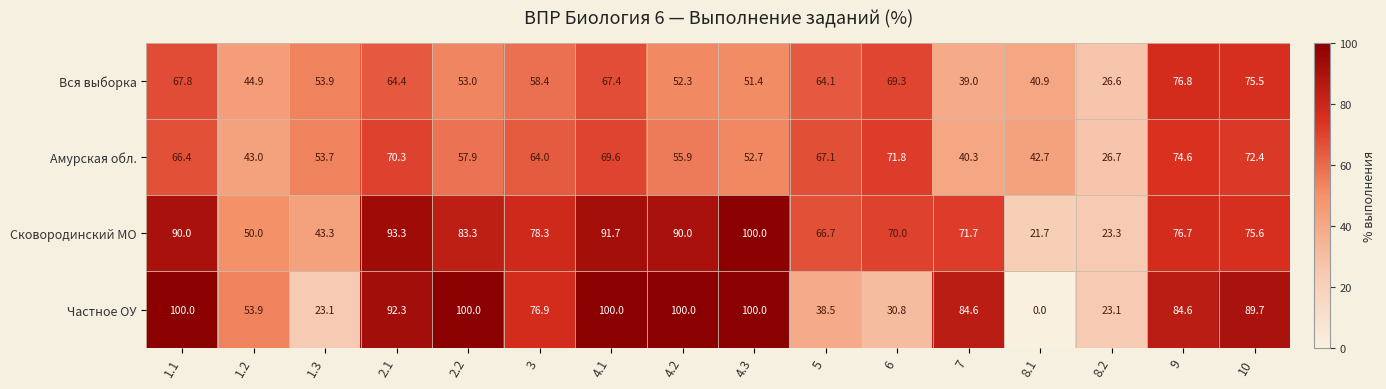

Between 3 and 6, which series saw the biggest shift?

Частное ОУ